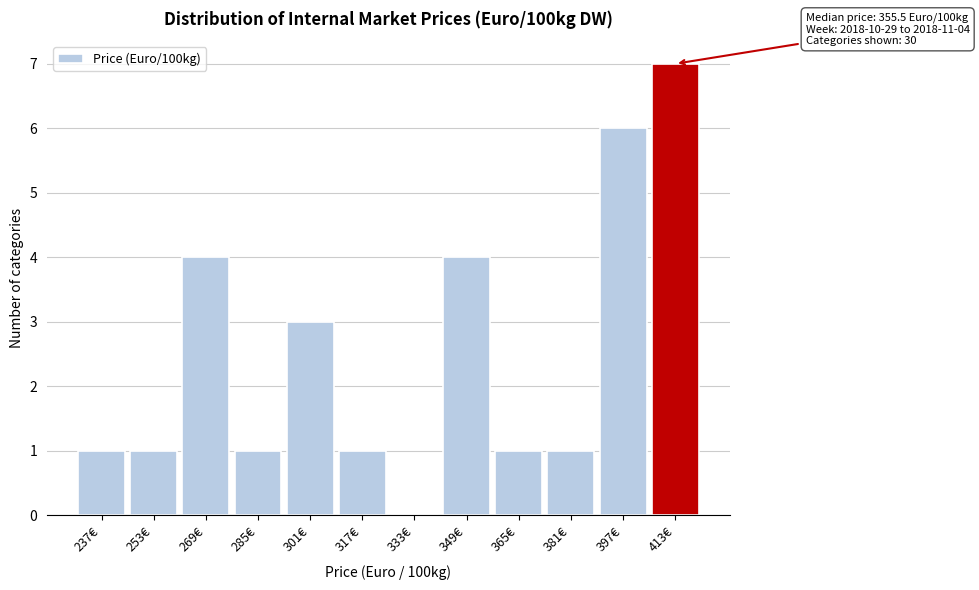

Over which range of the x-axis is the bar tallest?

406 to 420